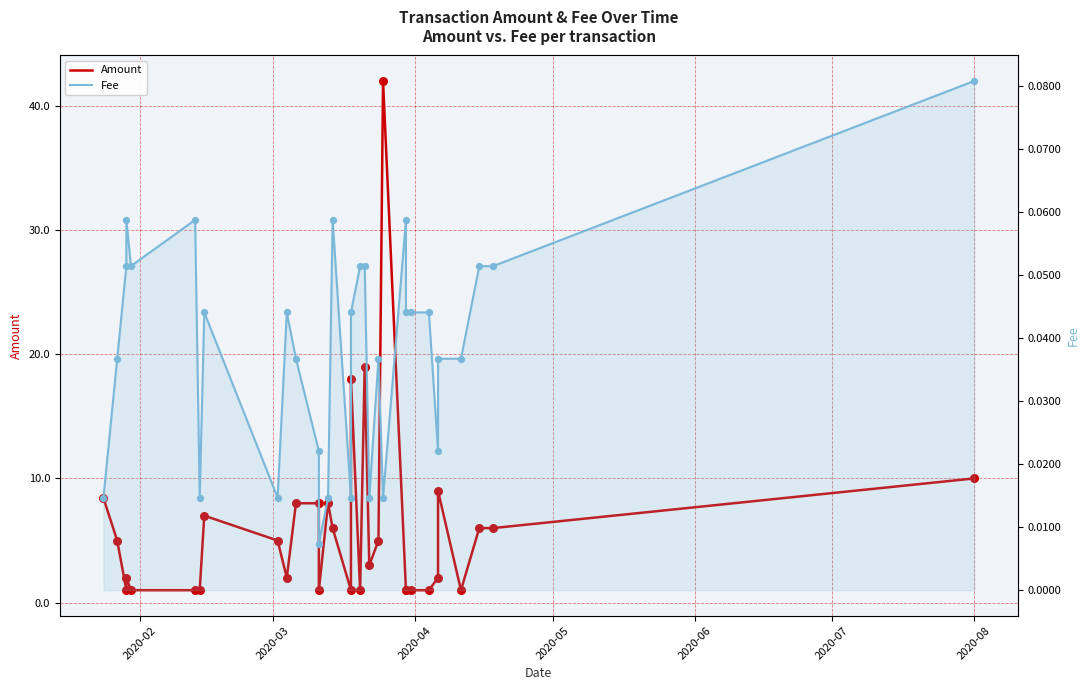

What are all the series names shown in the legend?

Amount, Fee